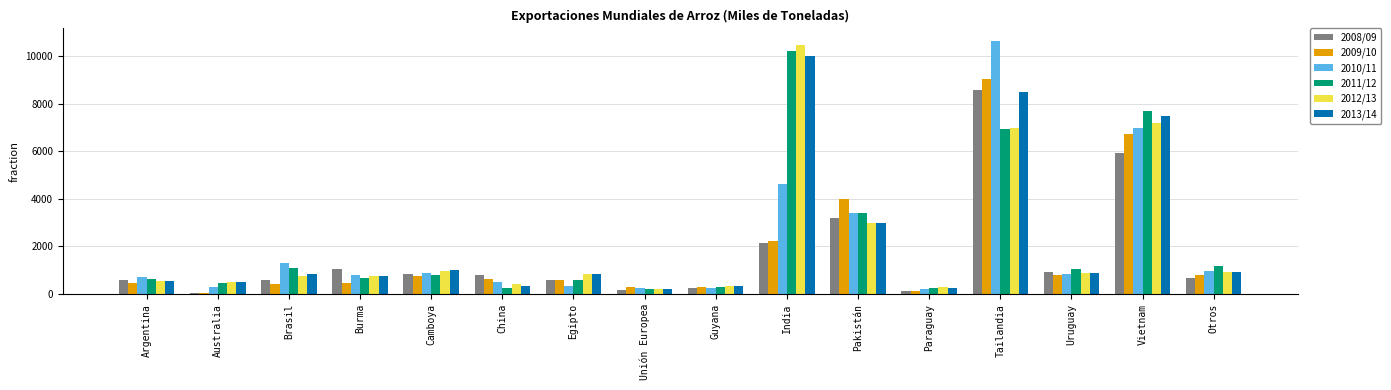

What is the sum of the 2011/12 values at Paraguay and India?

10512